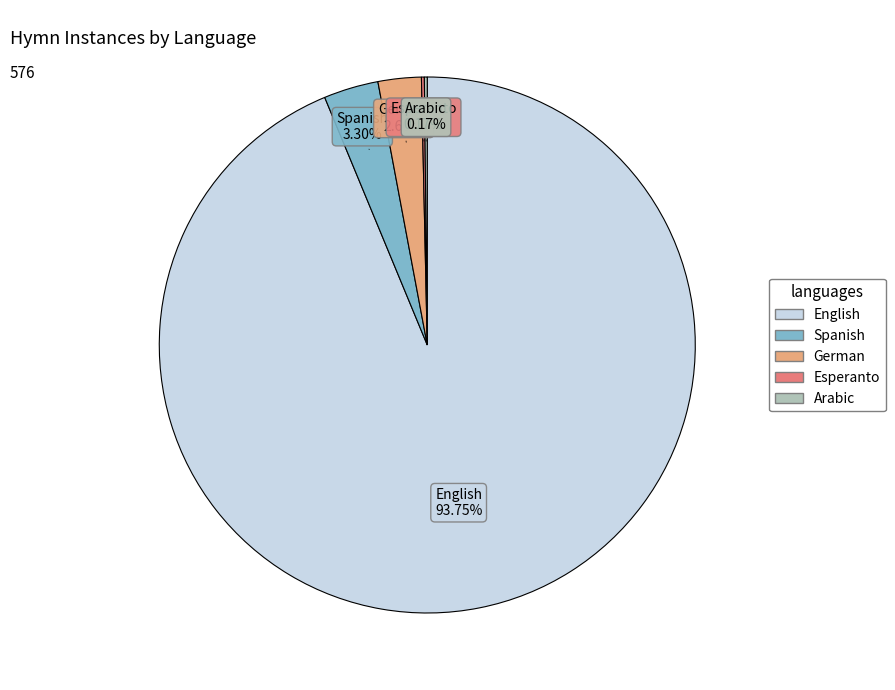

Which category accounts for the majority?

English